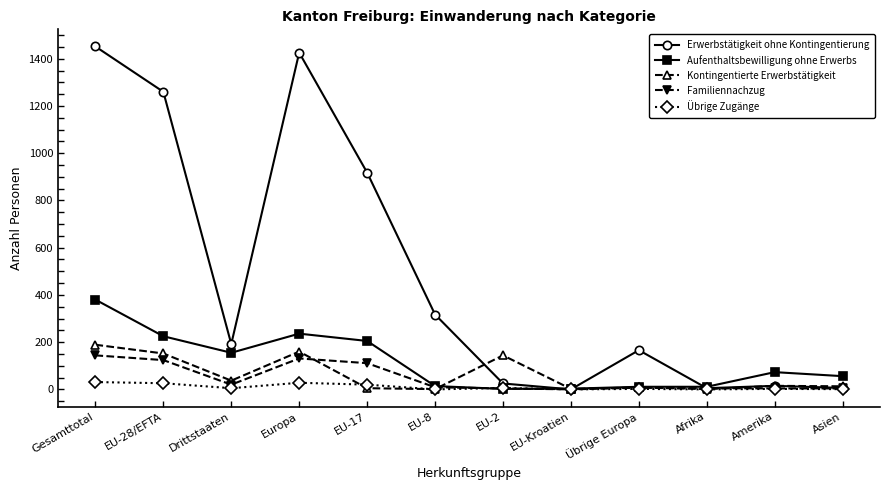

What is the total value across all series at Asien?

80